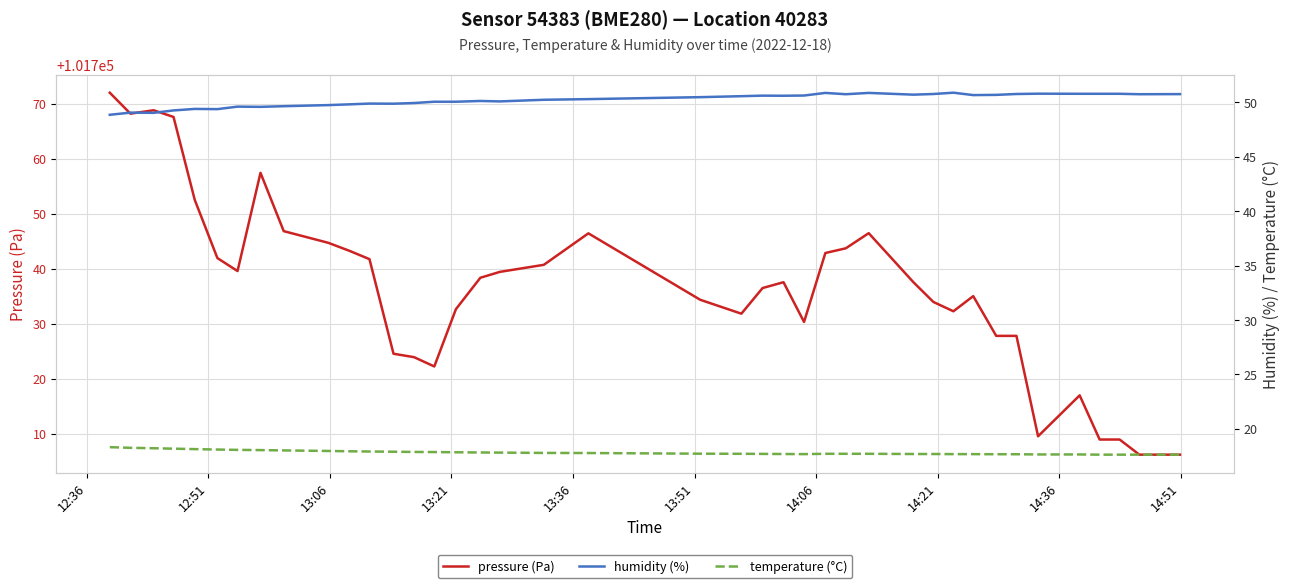

The pressure (Pa) series shows 35850.2 at 13:21. True or false?

False